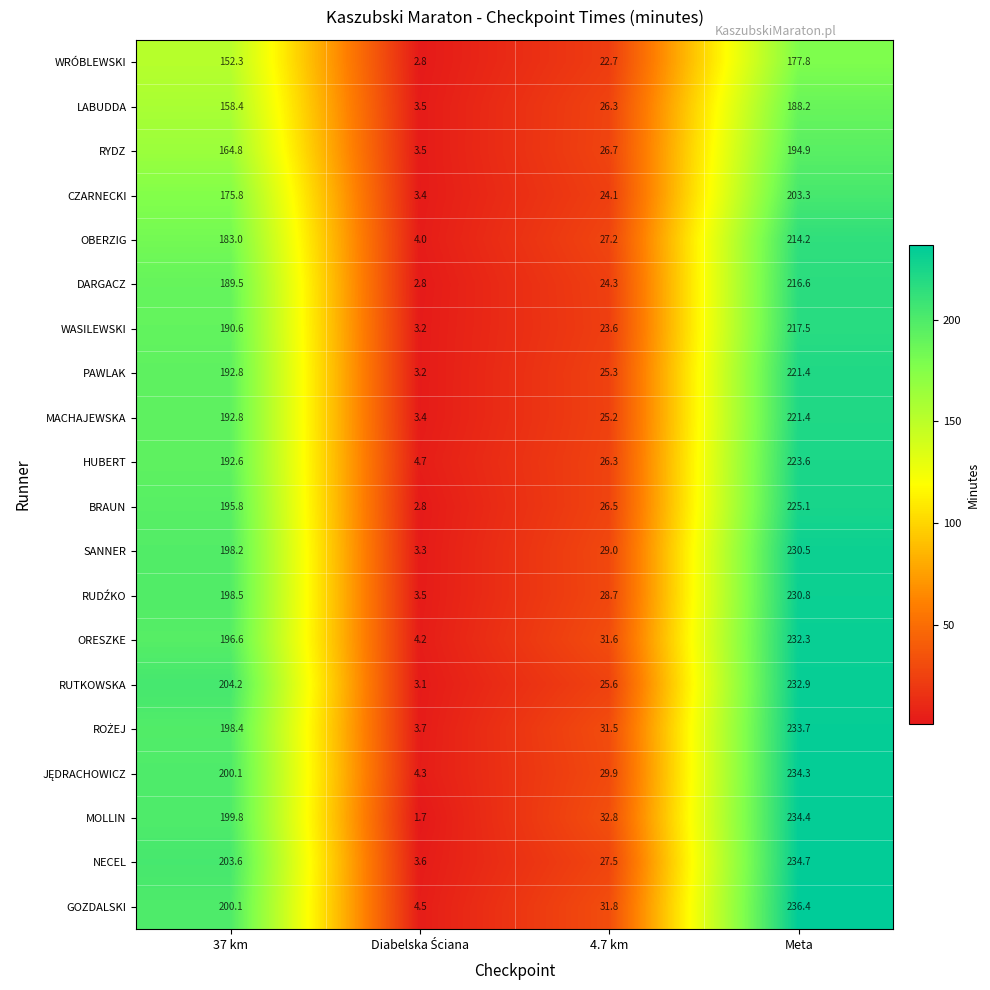

At how many categories does at least one series exceed 124?

2